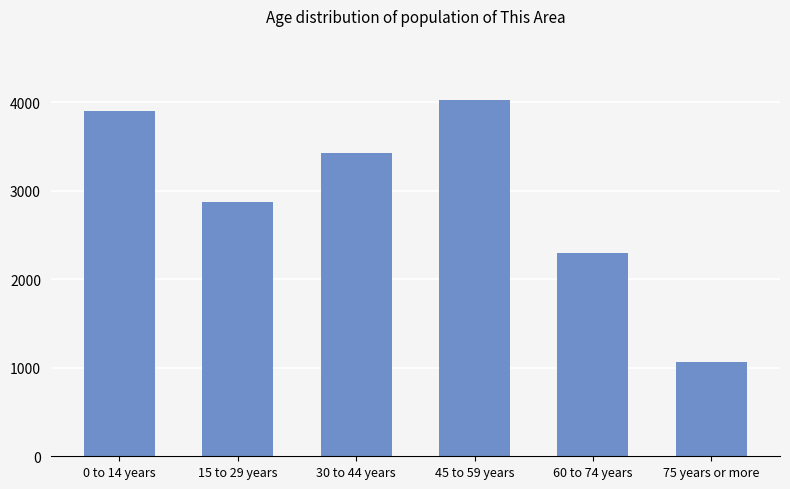

What is the greatest value displayed?

4025